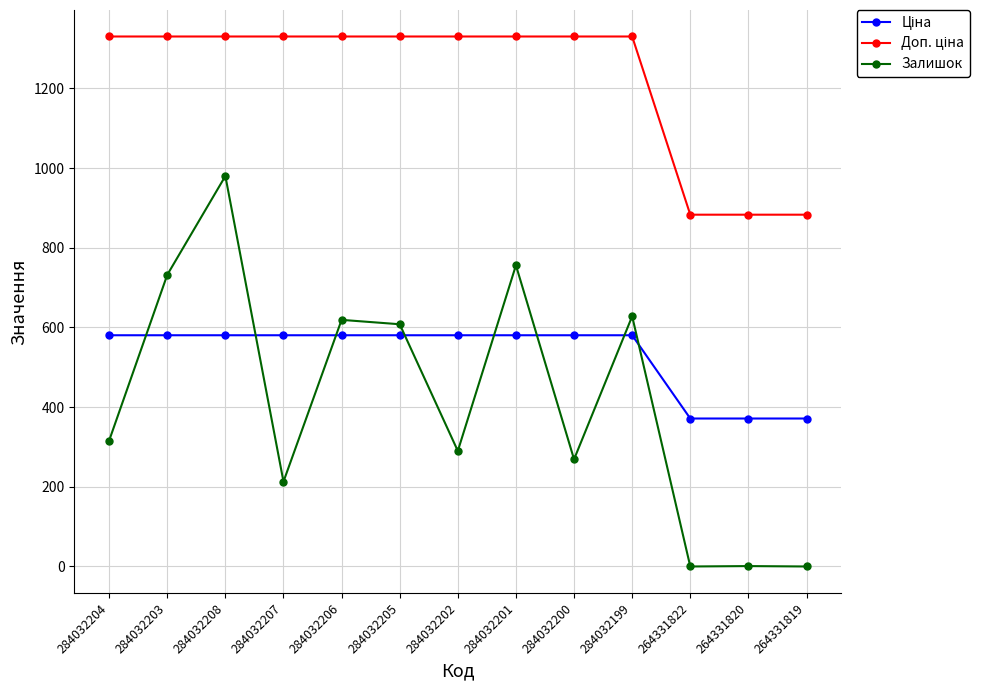

At how many categories does at least one series exceed 432?

13